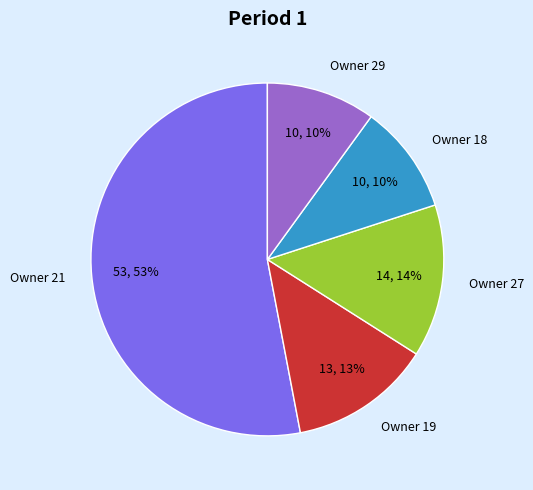

To the nearest percent, what percentage of the pie is Owner 18?

10%